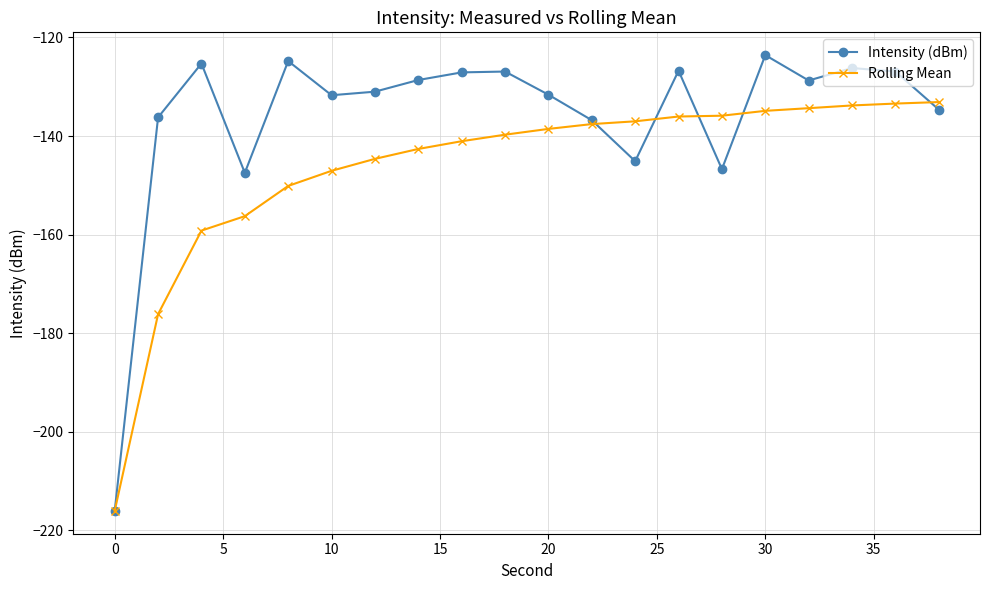

What is the maximum value shown in the chart?

-123.6